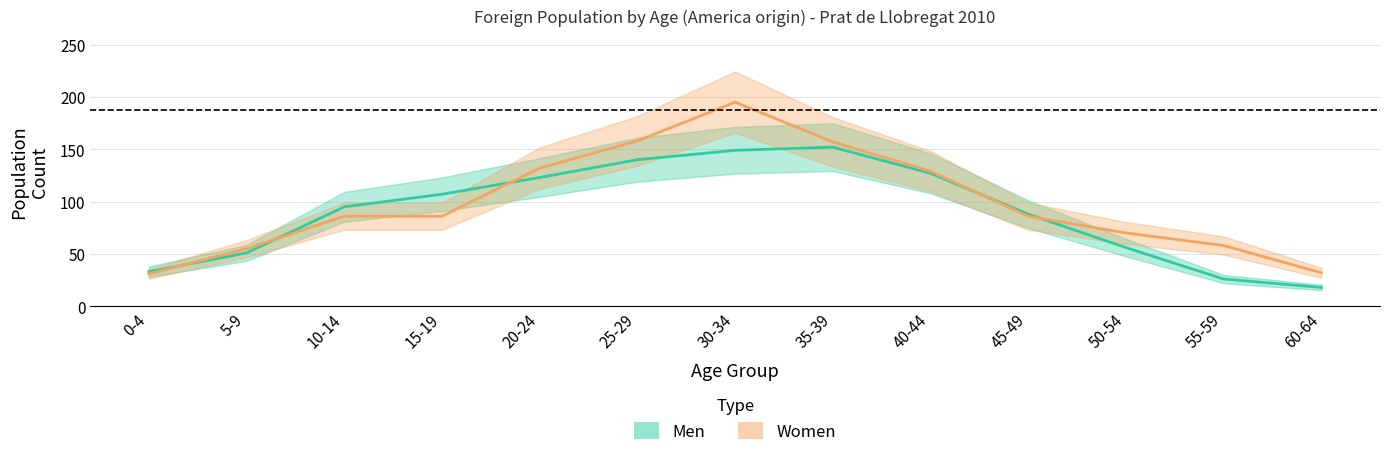

At which label is Men closest to 85?

45-49